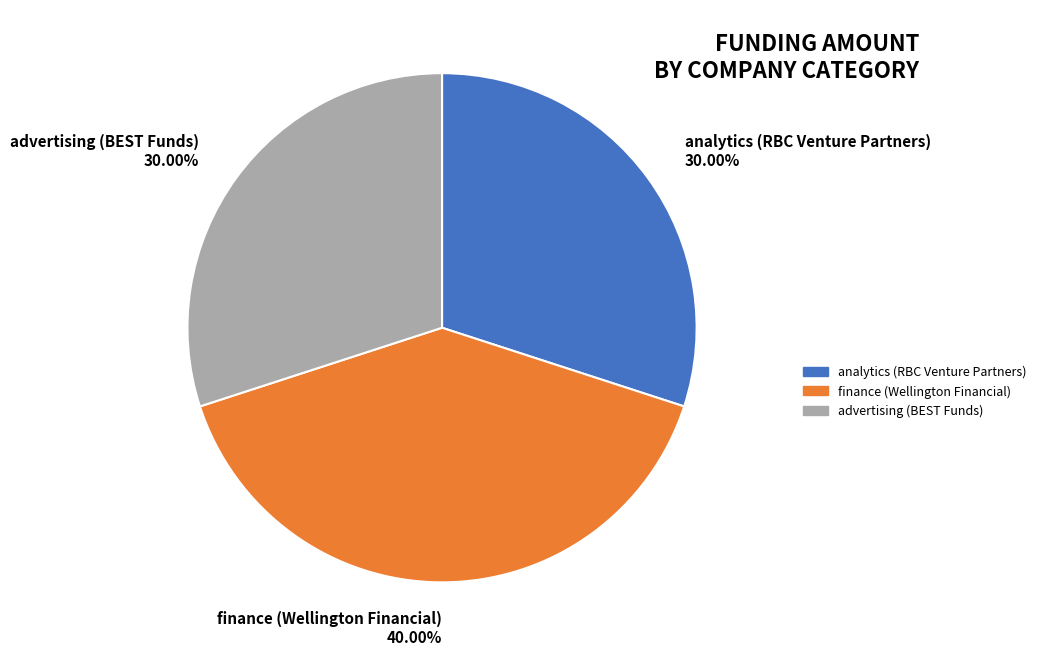

To the nearest percent, what is the difference between the largest and smallest slice percentages?

10%